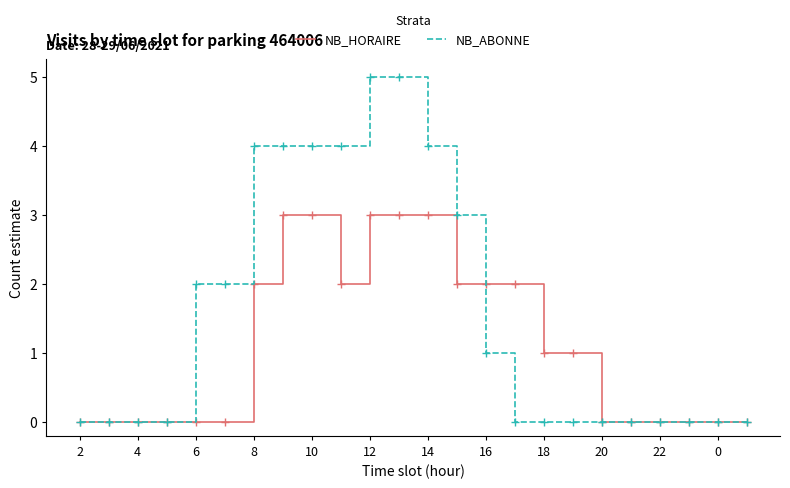

Which series has the largest total across all categories?

NB_ABONNE